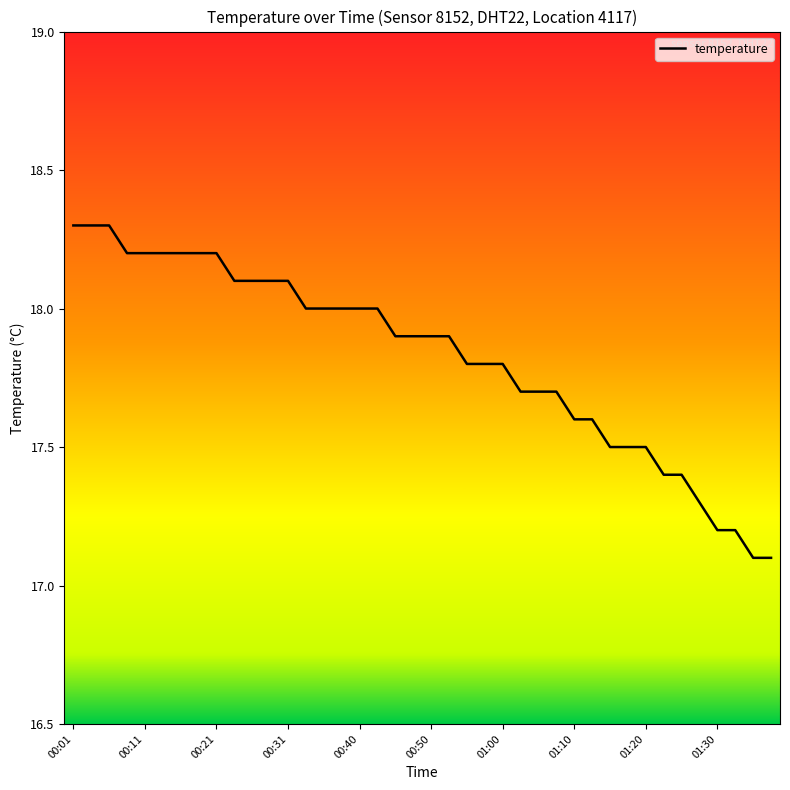

Does the chart display data point markers on the line(s)?

No